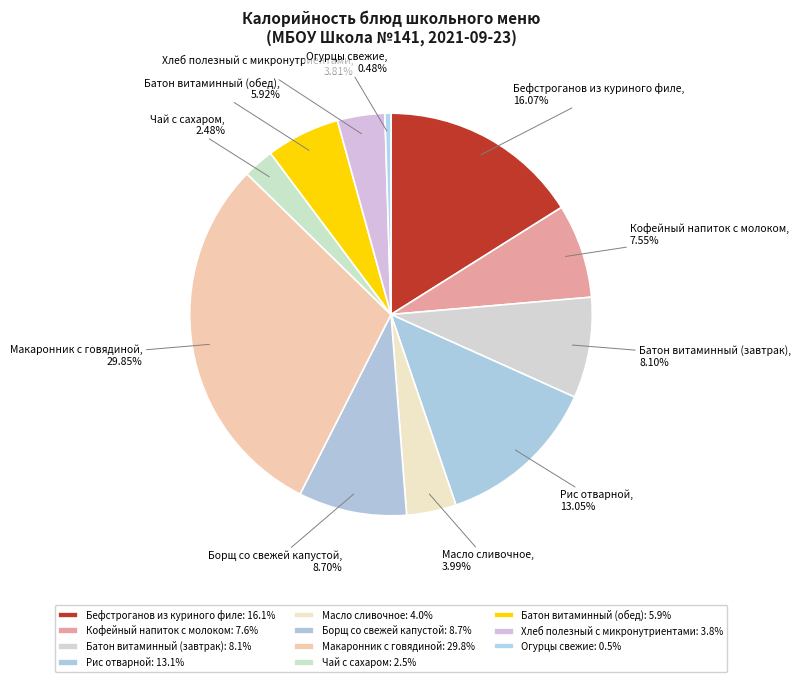

To the nearest percent, what is the combined percentage of Макаронник с говядиной and Рис отварной?

43%